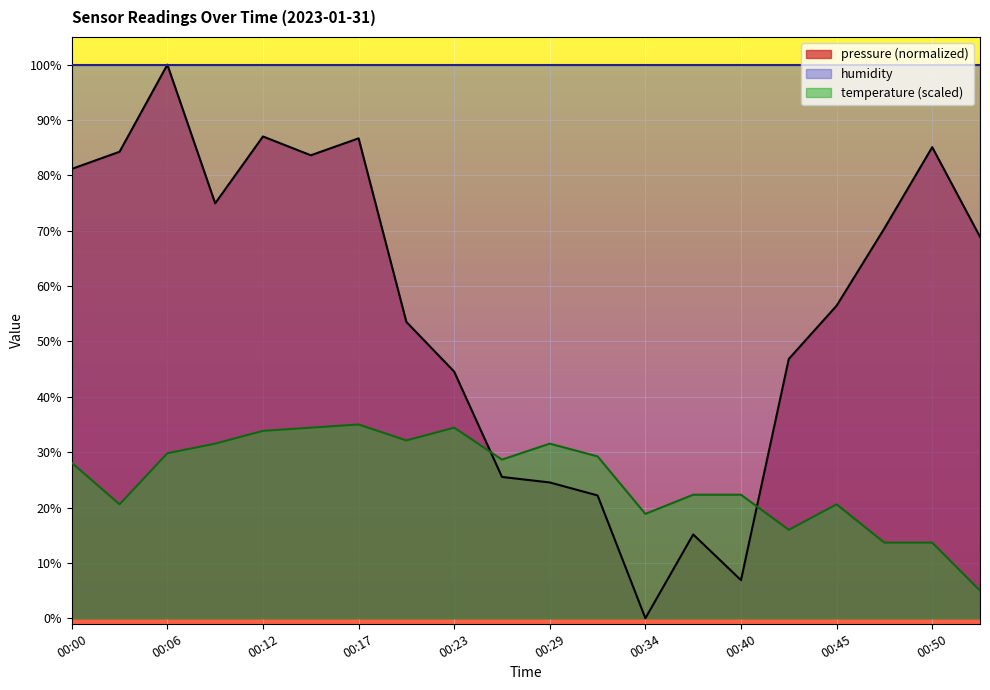

What is the sum of the temperature values at 00:15 and 00:52?

39.4